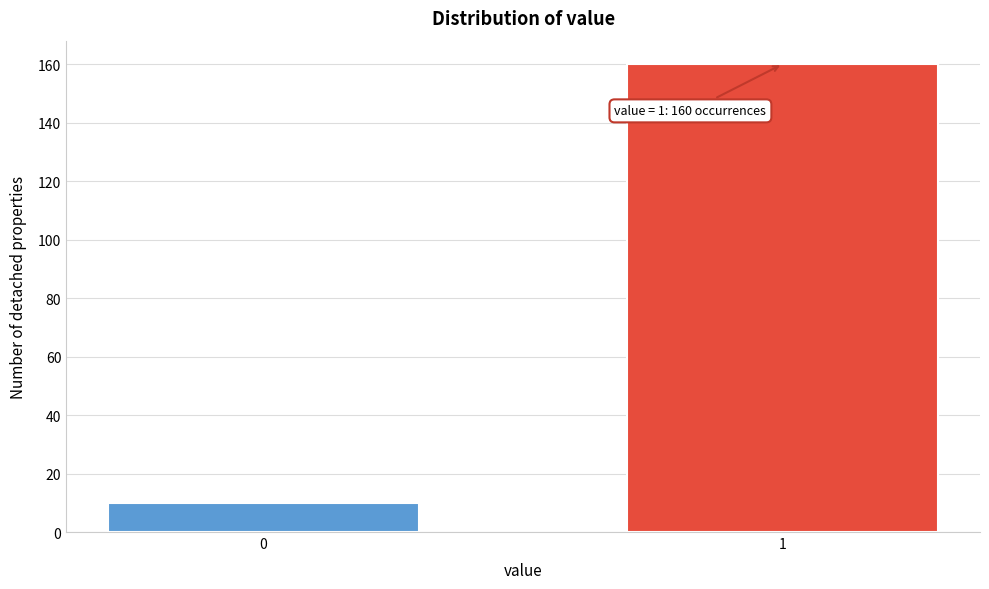

Reading left to right, what are all the values shown in this chart?

10	160